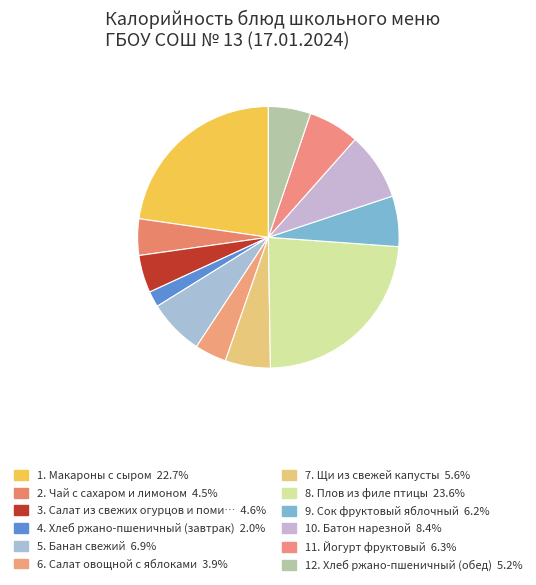

How many segments does this pie chart have?

12